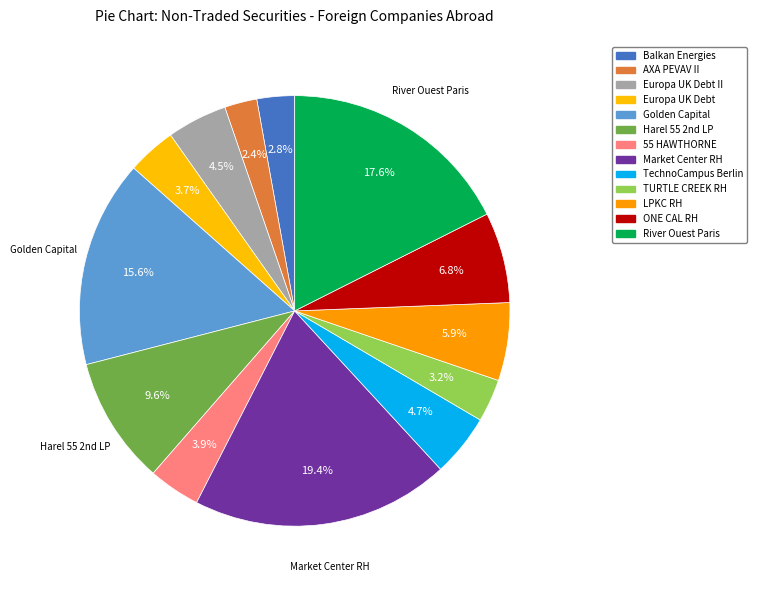

Approximately how many times larger is the value at AXA PEVAV II compared to 55 HAWTHORNE?

0.6